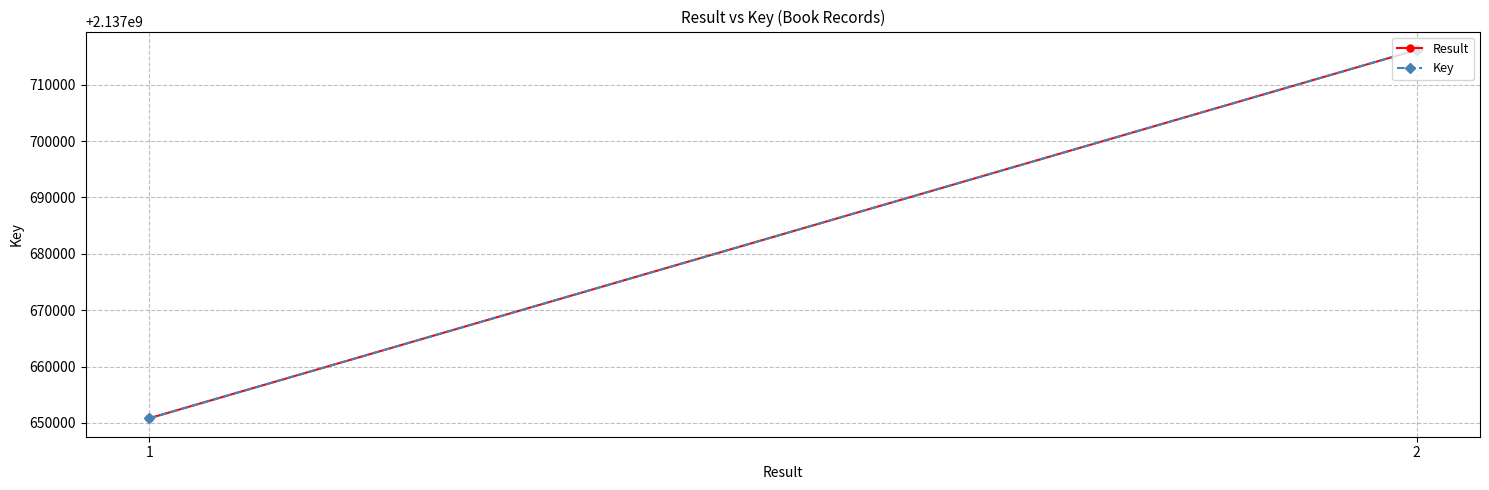

Which series has the largest total across all categories?

Result